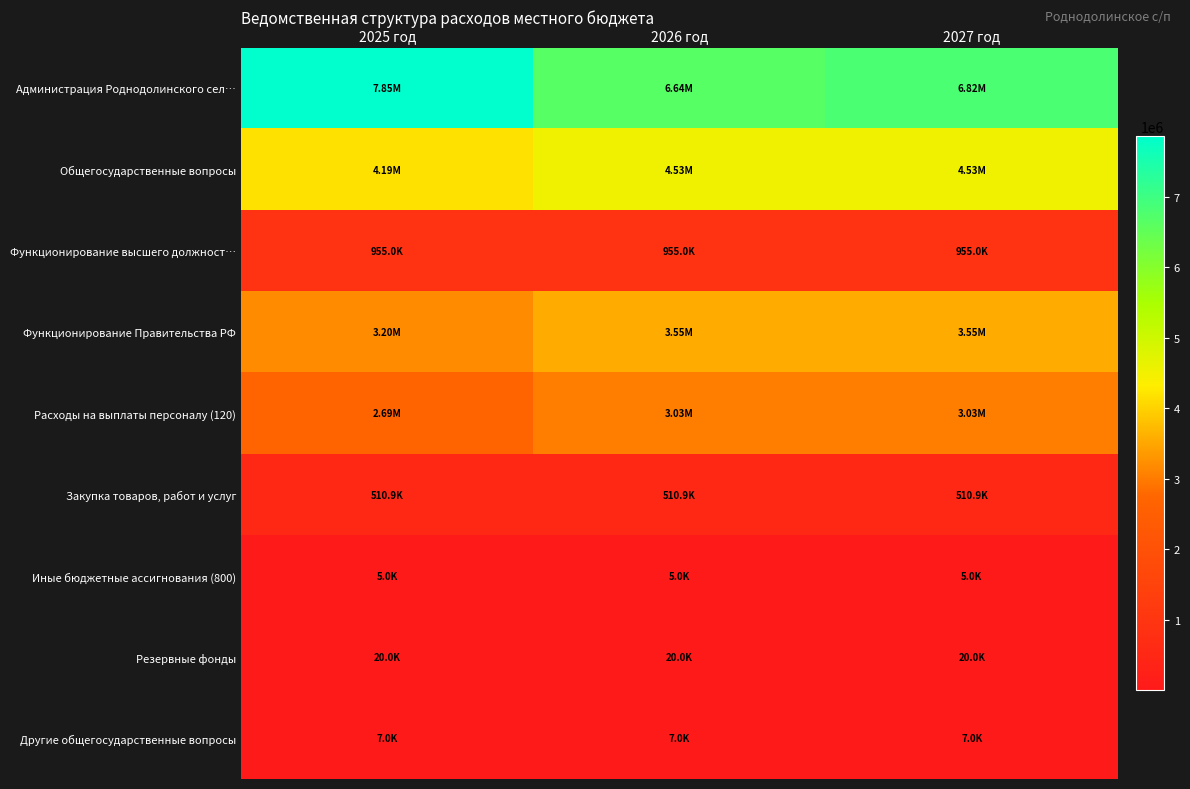

Which series changed the most between 2025 год and 2026 год?

Администрация Роднодолинского сел…